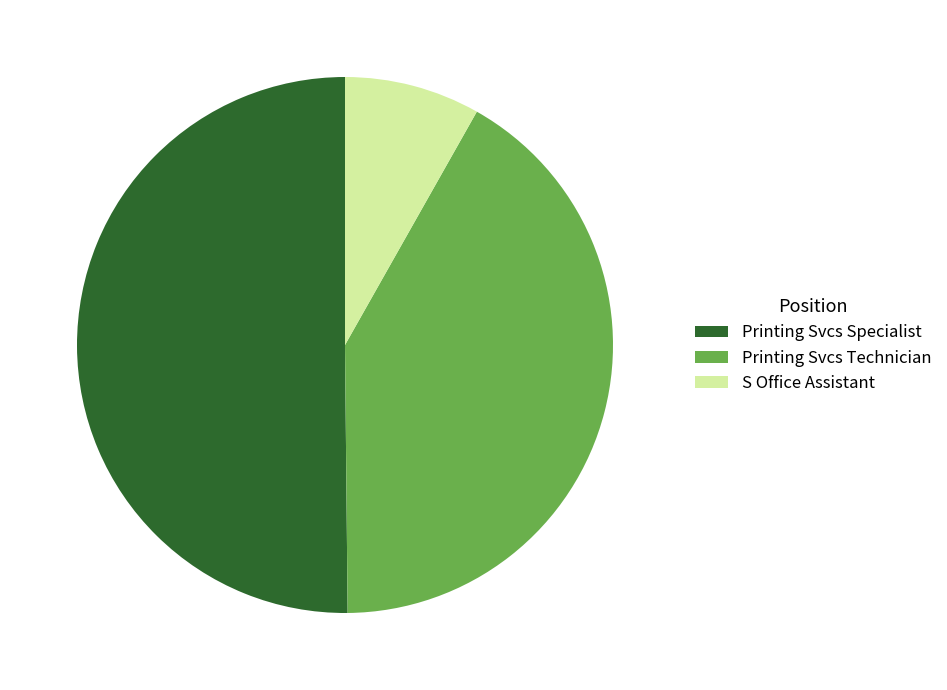

The Printing Svcs Technician slice represents 37% of the pie. True or false?

False